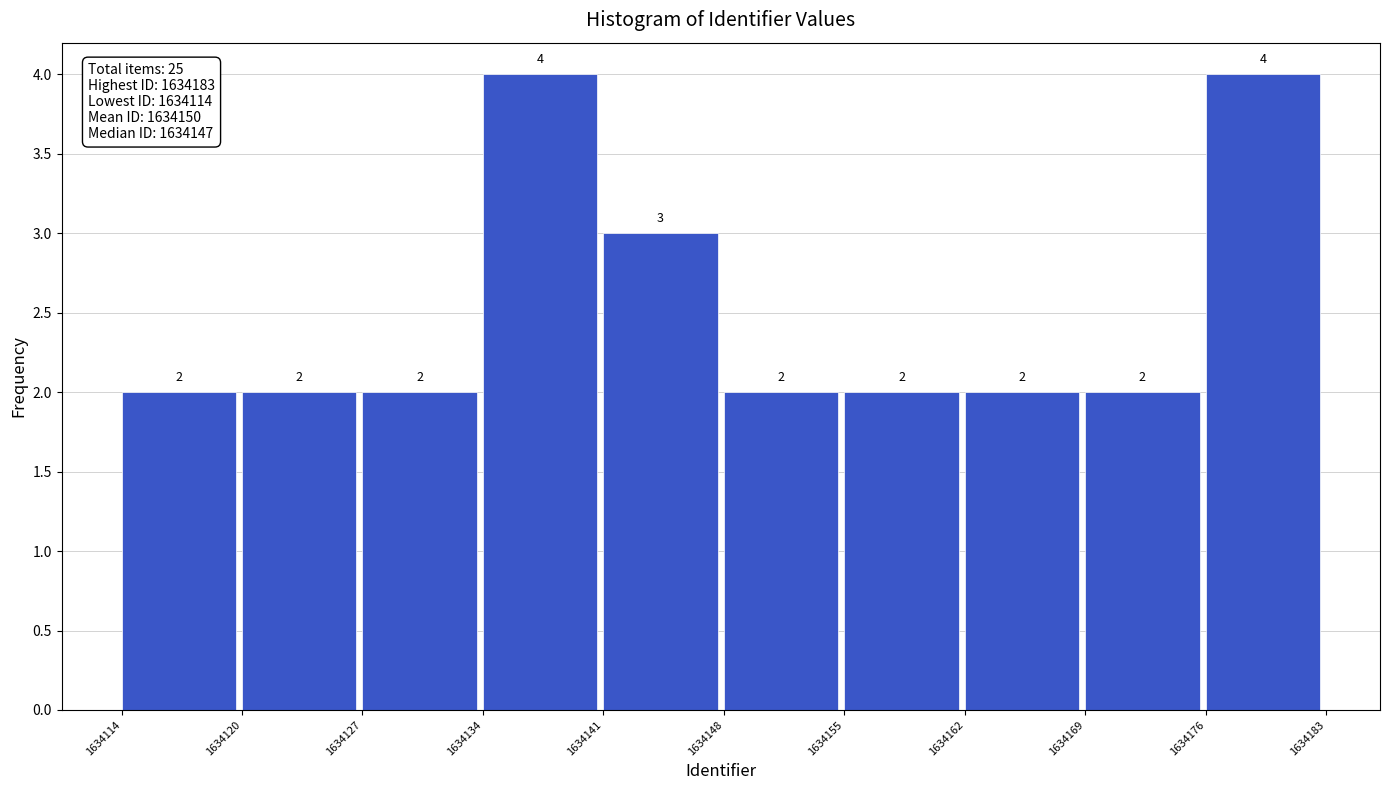

Reading left to right, transcribe all the data shown in this chart.

1634114=2	1634120=2	1634127=2	1634134=4	1634141=3	1634148=2	1634155=2	1634162=2	1634169=2	1634176=4